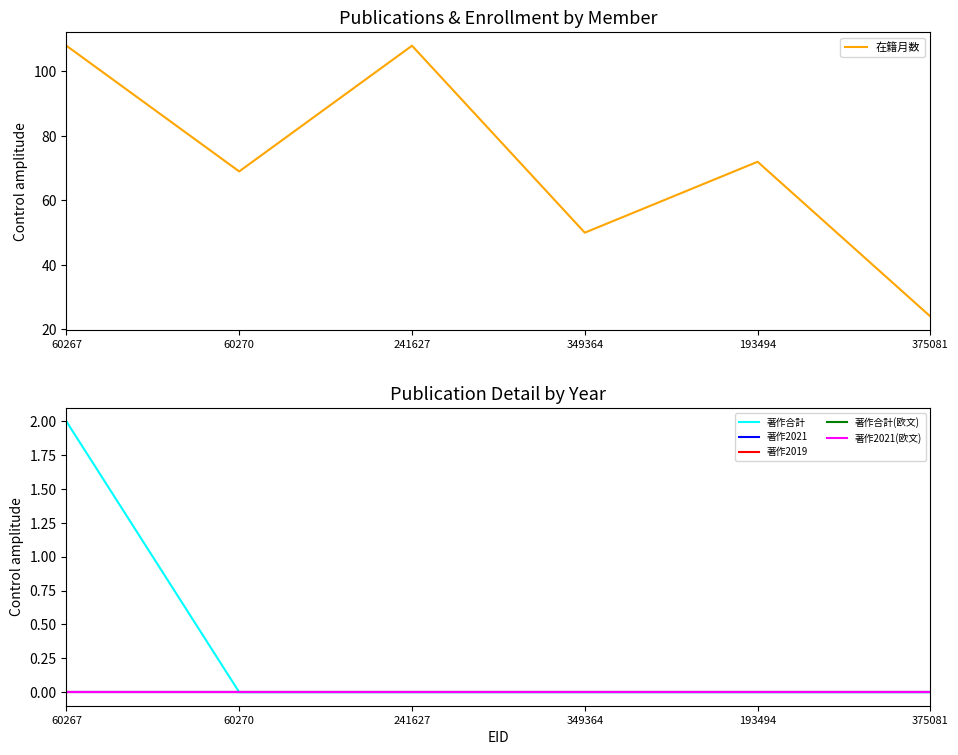

How many positive values does the 著作合計 series have?

1